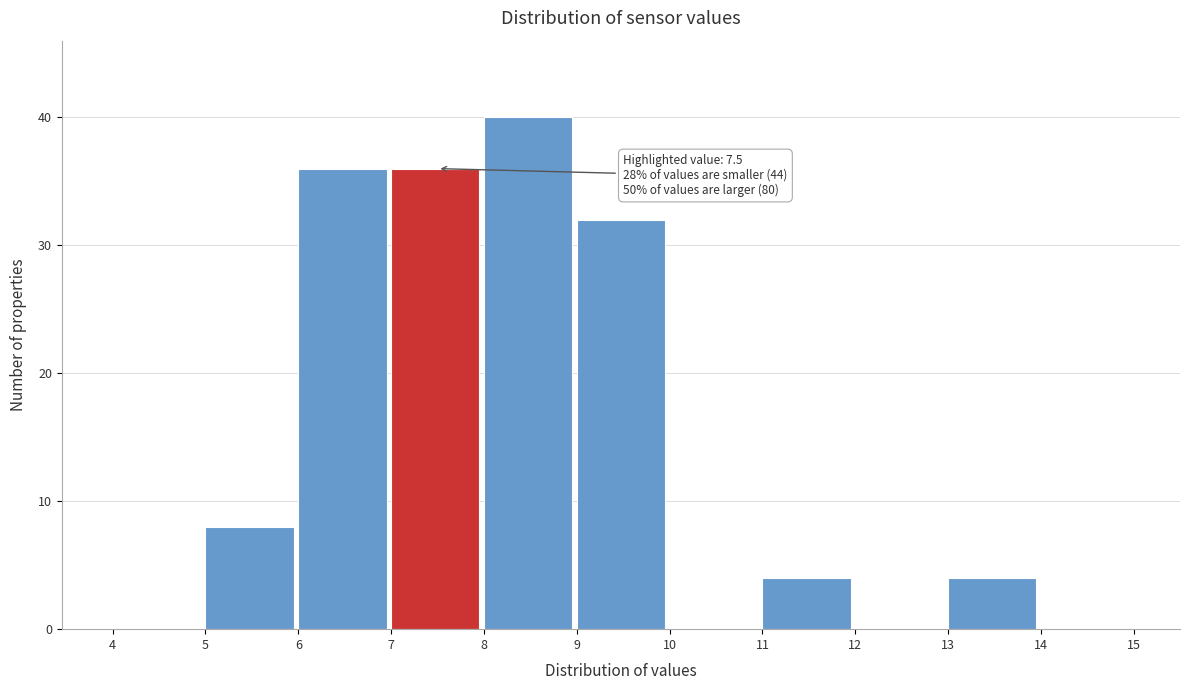

Which range on the x-axis has the tallest bar?

8 to 9